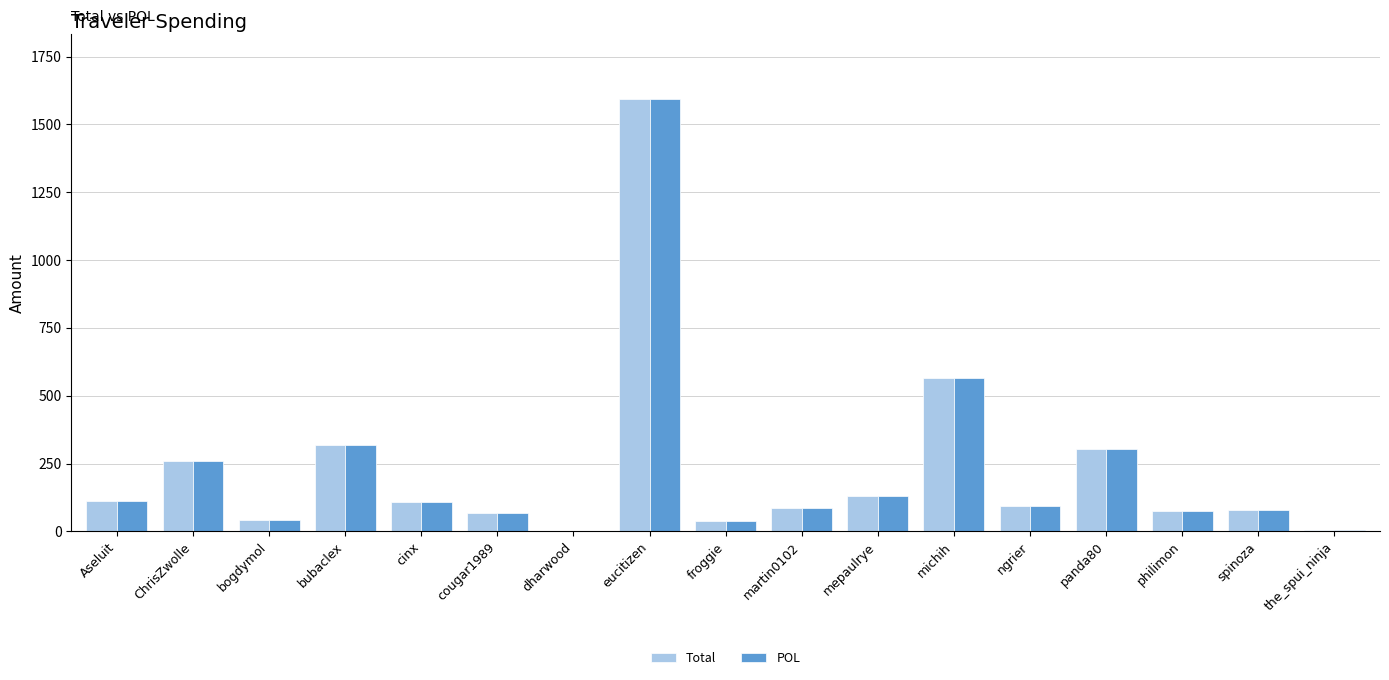

How many groups of bars are there?

17